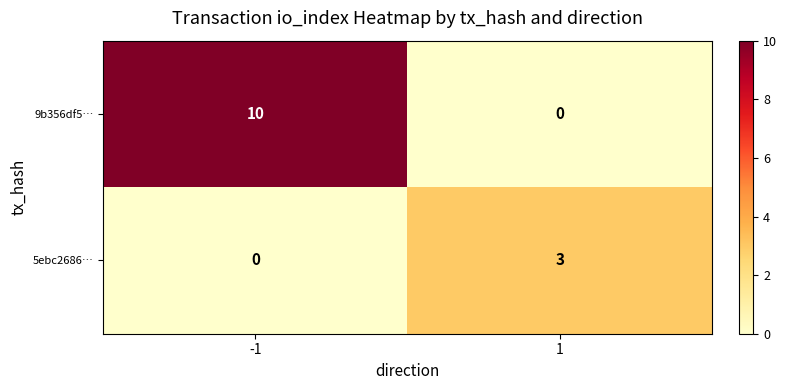

Reading left to right, transcribe all the data shown in this chart.

9b356df5…: 10	0
5ebc2686…: 0	3